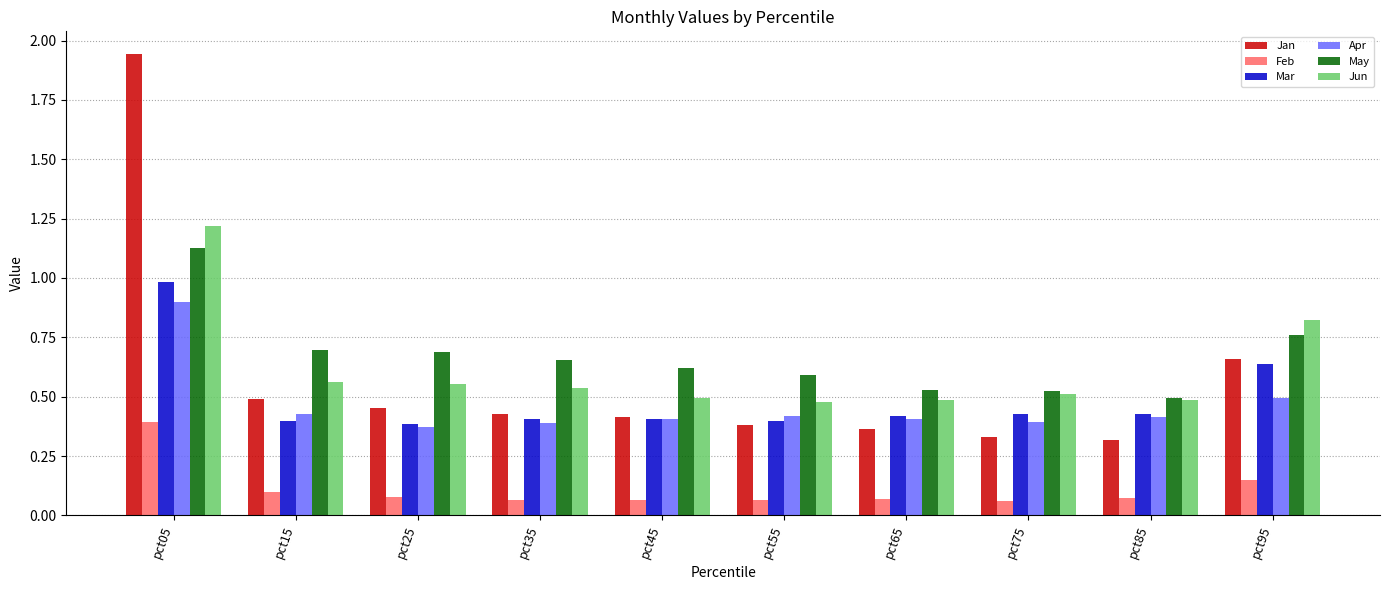

How many groups of bars are there?

10